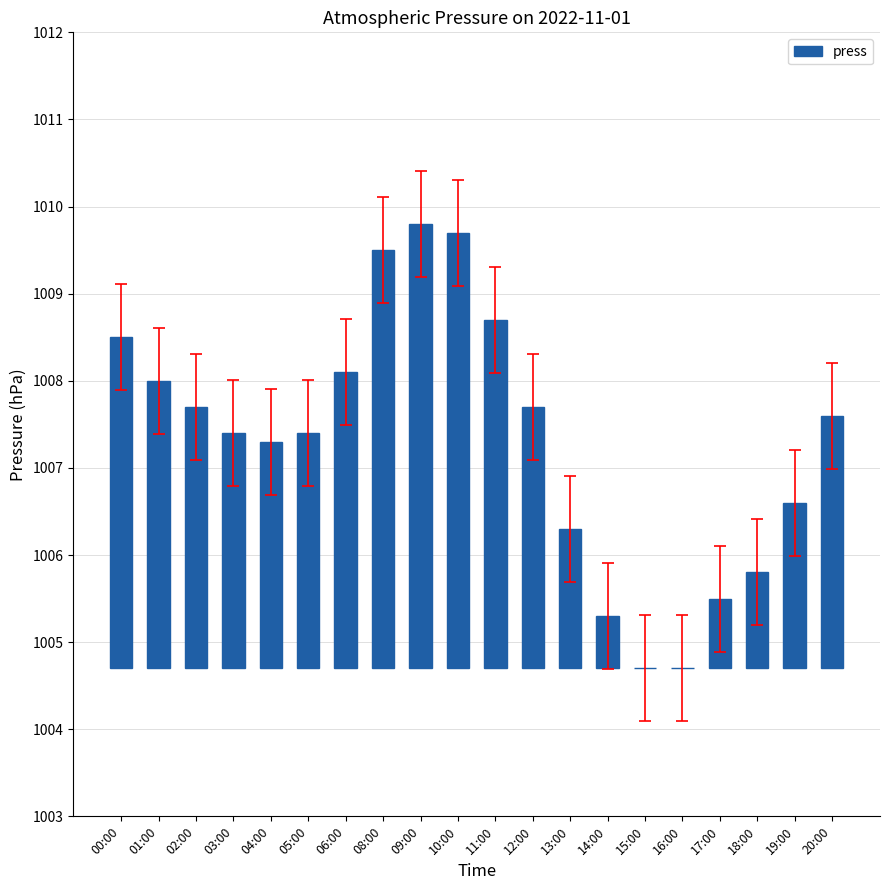

Rank the categories by value from lowest to highest.

15:00, 16:00, 14:00, 17:00, 18:00, 13:00, 19:00, 04:00, 03:00, 05:00, 20:00, 02:00, 12:00, 01:00, 06:00, 00:00, 11:00, 08:00, 10:00, 09:00